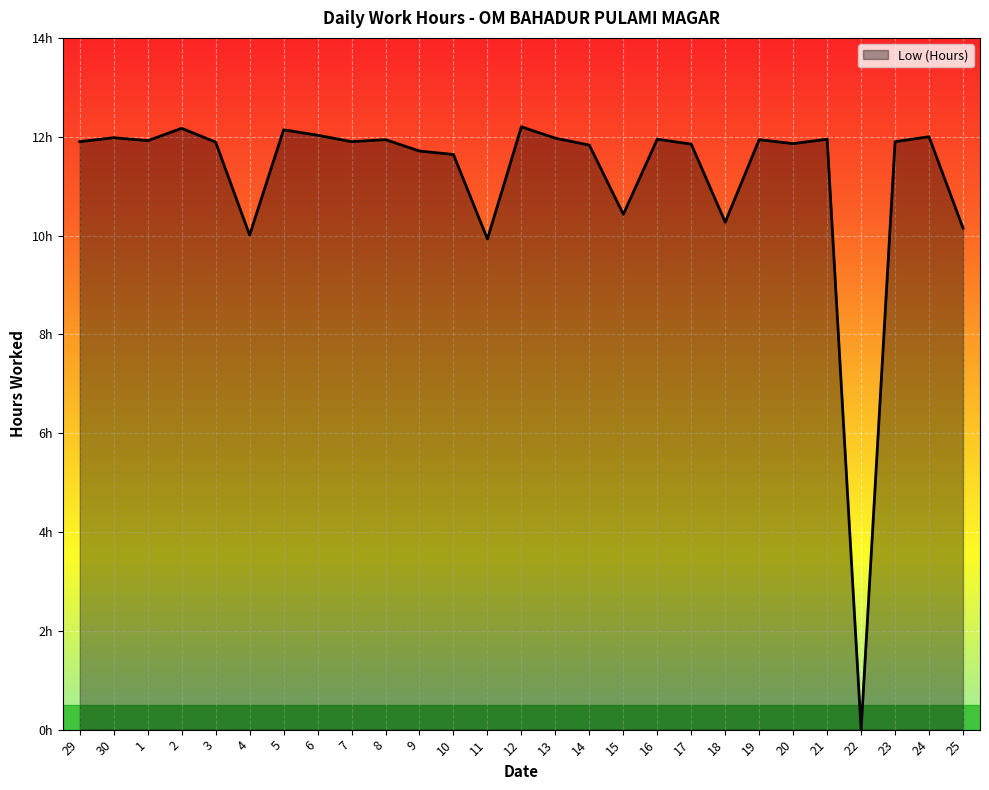

Does the chart have visible grid lines?

Yes